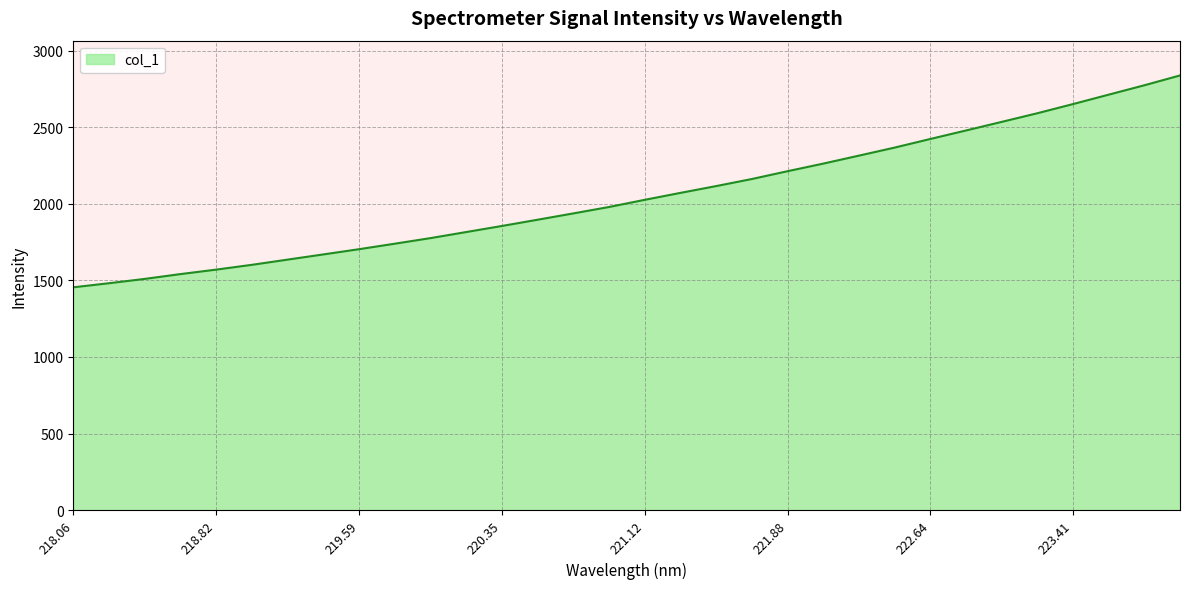

What is the difference between the maximum and minimum values?

1383.1